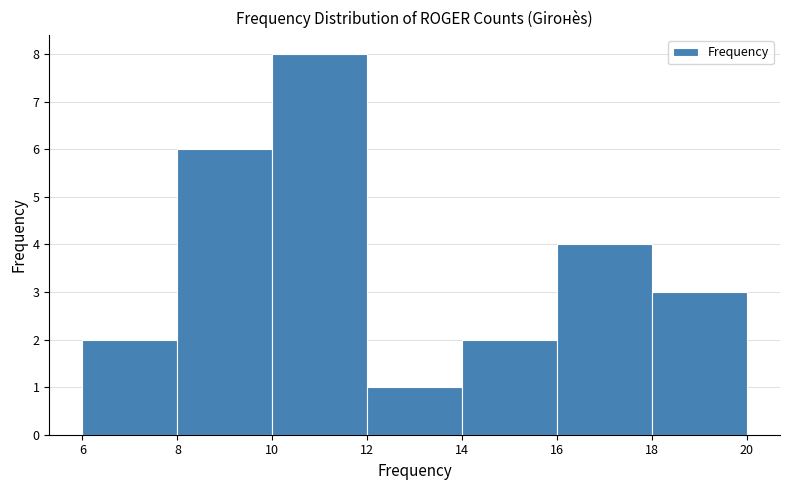

What is the height of the bar covering 8 to 10 on the x-axis? The values are not printed on the chart, so give them approximately, as read against the axis.

6